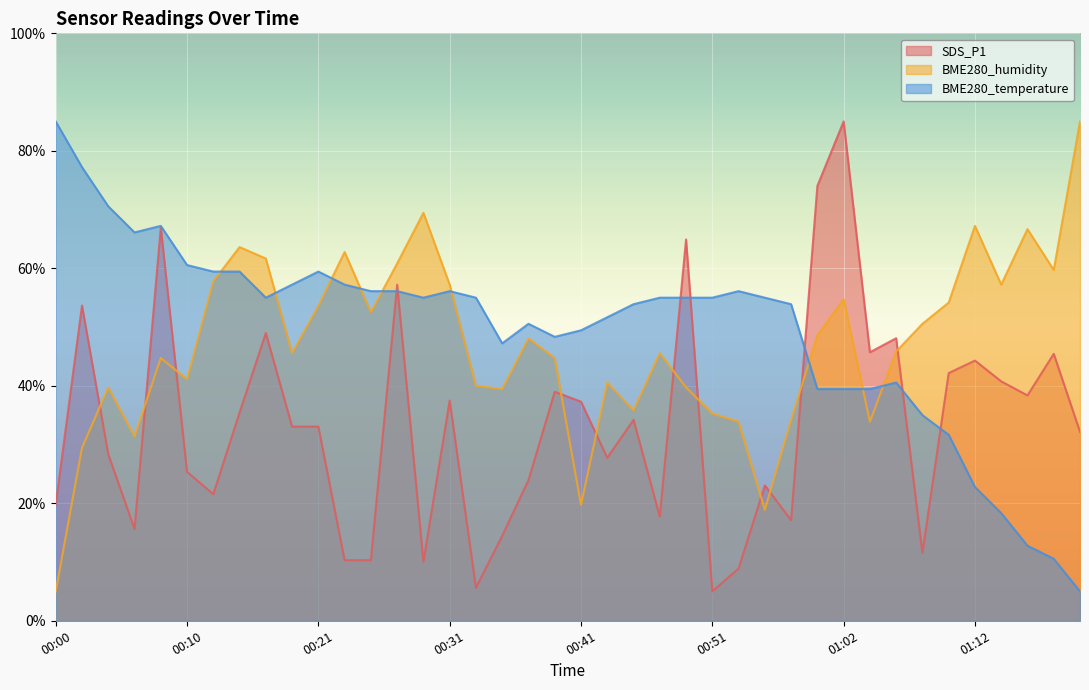

Which series has the largest range (max minus min)?

SDS_P1